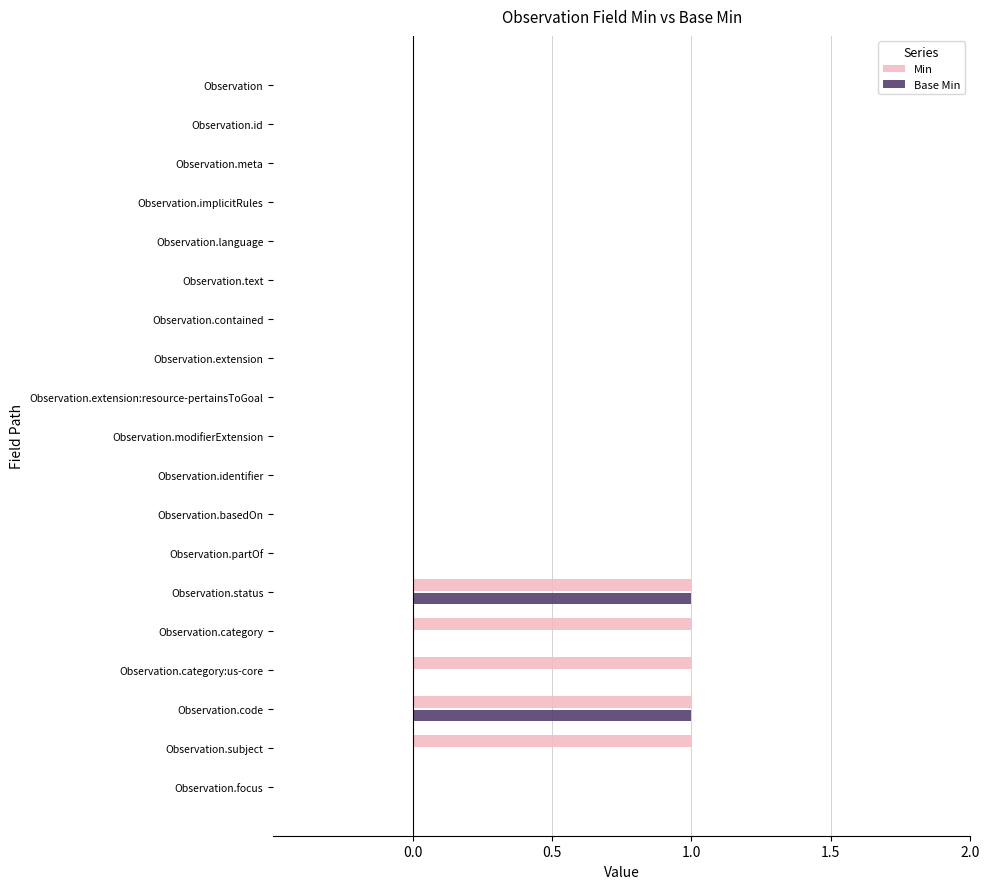

Is the value of Base Min at Observation.status greater than the value of Min at Observation?

Yes